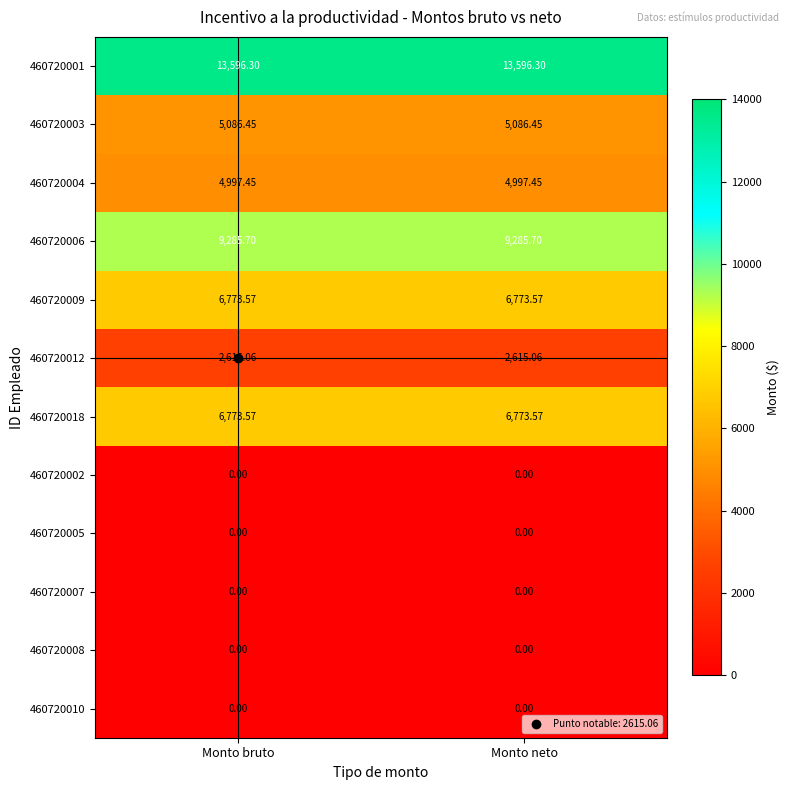

What is the difference between the highest and lowest values at Monto neto?

13596.3